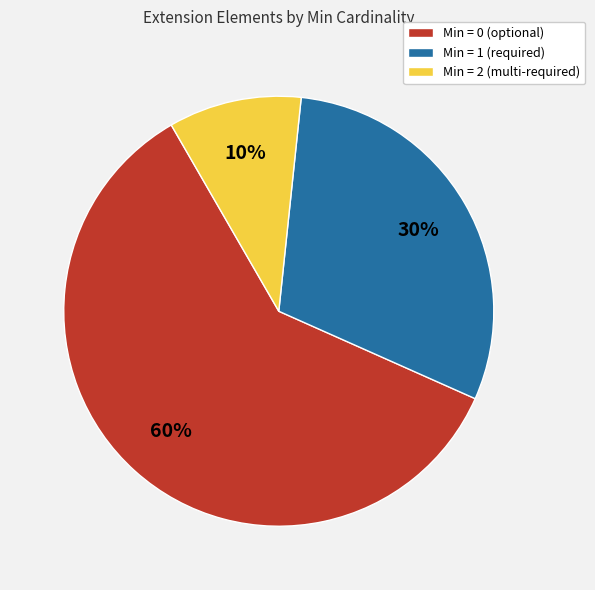

Is there a majority slice in this chart?

Yes